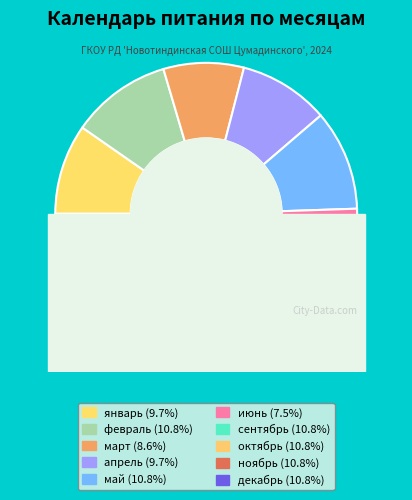

True or false: февраль accounts for 1% of the total.

False